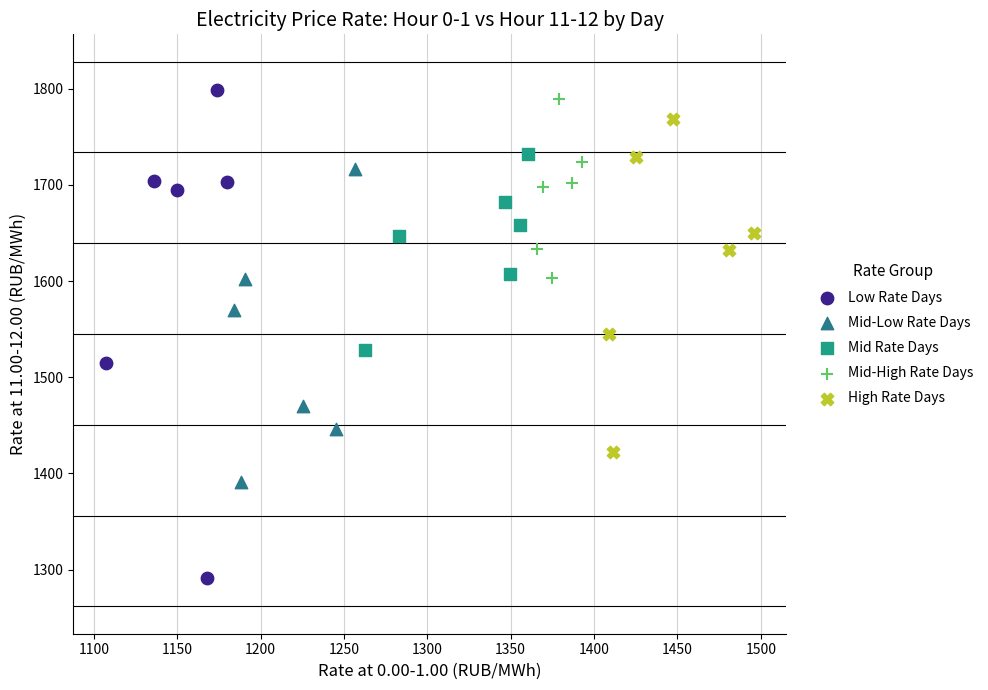

Which series reaches the minimum Y coordinate?

Low Rate Days